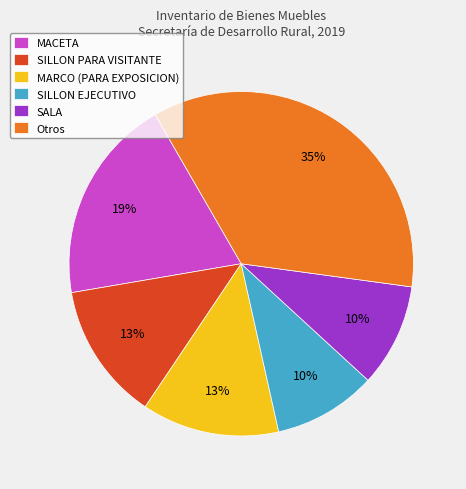

To the nearest percent, what is the difference between the SILLON EJECUTIVO and SILLON PARA VISITANTE slice percentages?

3%